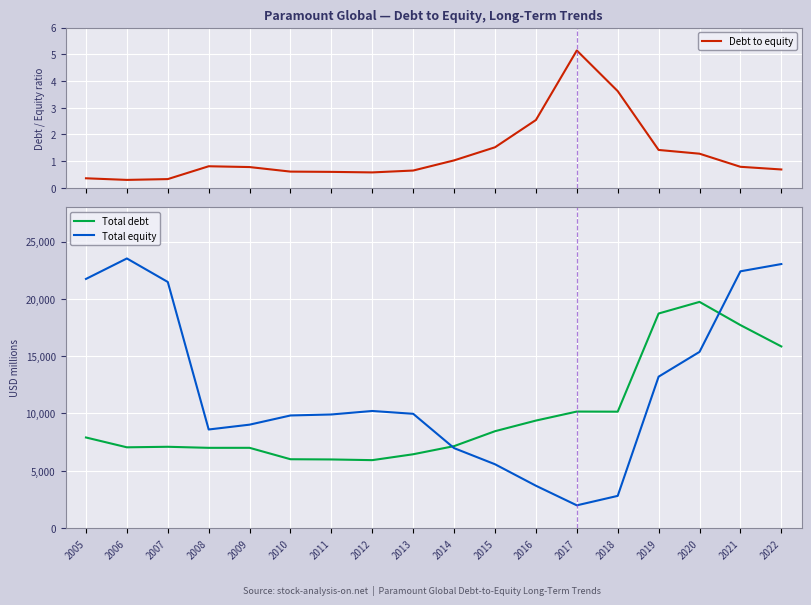

What are all the series names shown in the legend?

Debt to equity, Total debt, Total equity